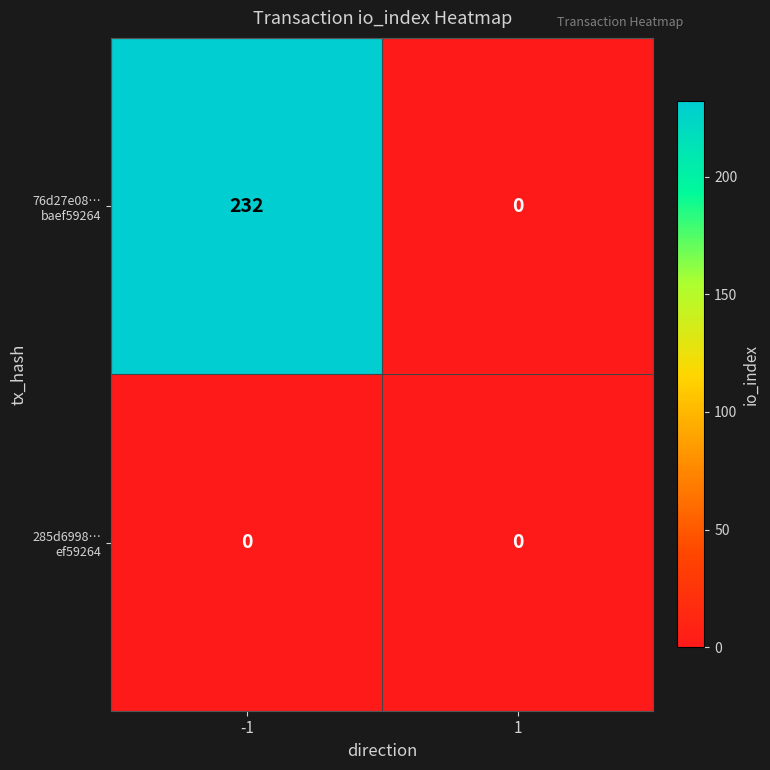

What is the spread (max minus min) of values at -1?

232